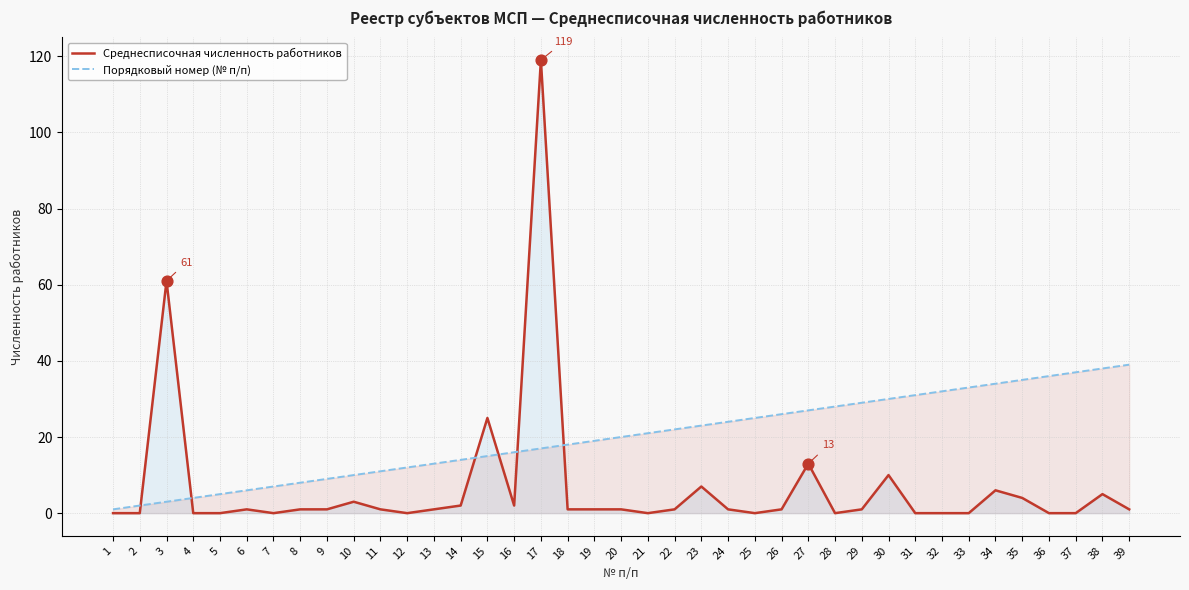

Which series reaches the maximum Y coordinate?

Среднесписочная численность работников